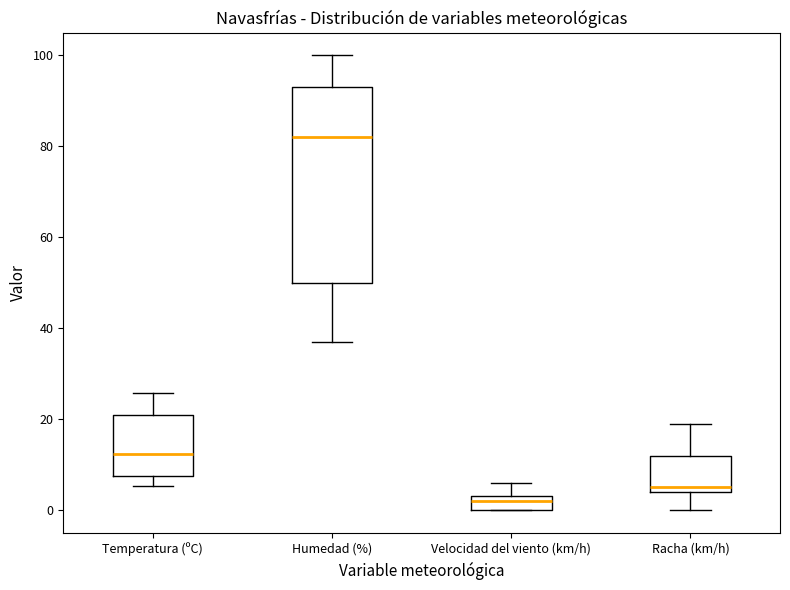

Comparing the boxes themselves (not the whiskers), which one is the tallest?

Humedad (%)